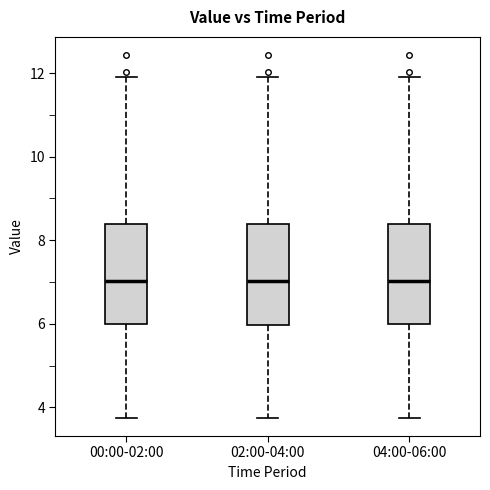

Reading left to right, read every box against the y-axis: the position of its median line, the range the box covers, and the ends of its whiskers. The values are not printed on the chart, so give them approximately, as read against the axis.

00:00-02:00: median 7.0, box 6.0 to 8.4, whiskers 3.8 to 12.0
02:00-04:00: median 7.0, box 6.0 to 8.4, whiskers 3.8 to 12.0
04:00-06:00: median 7.0, box 6.0 to 8.4, whiskers 3.8 to 12.0